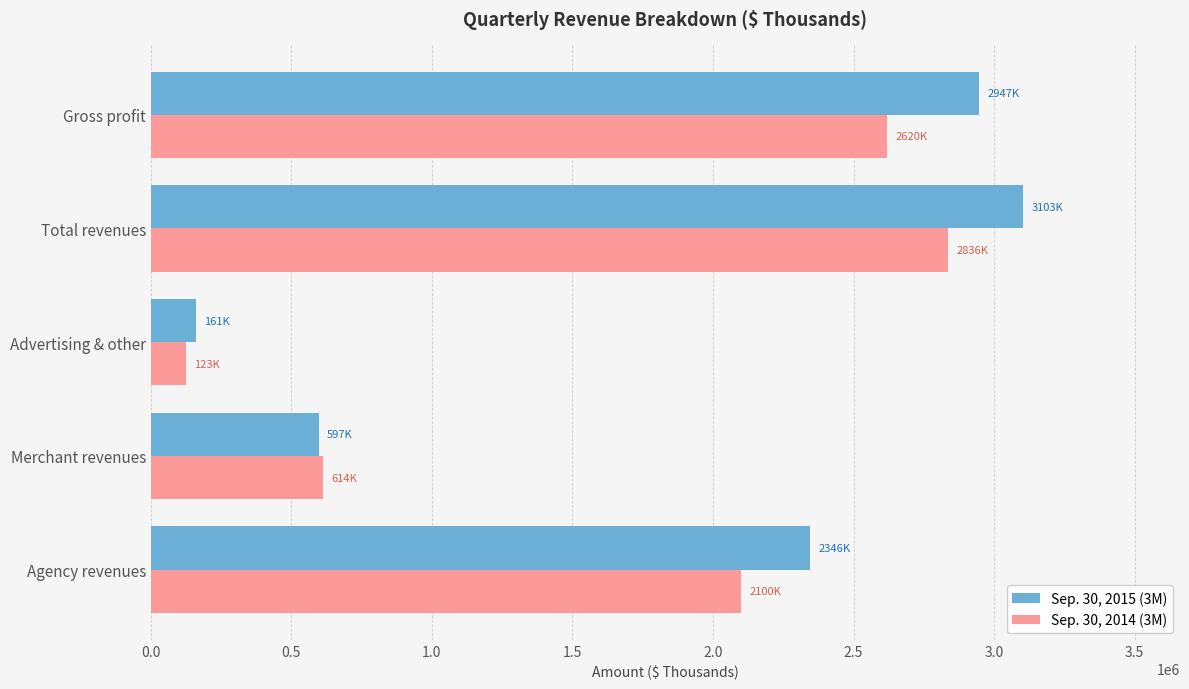

Which category has the lowest value across all series?

Advertising & other